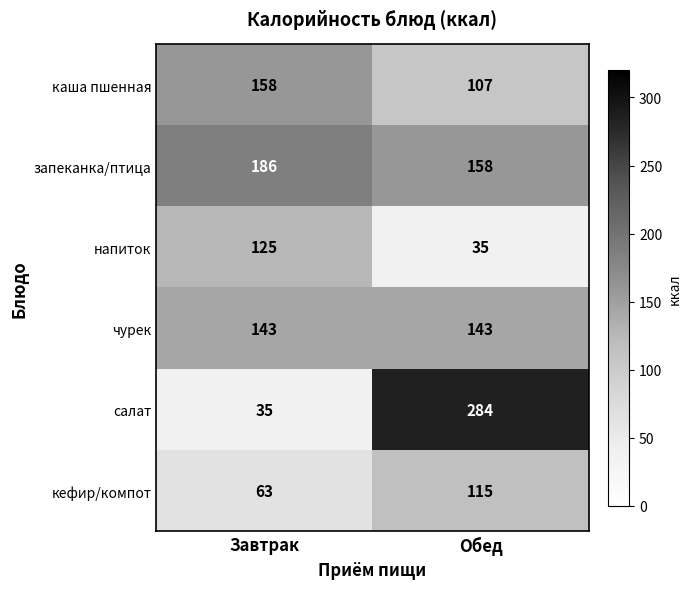

At which category is the sum across all series the highest?

Обед